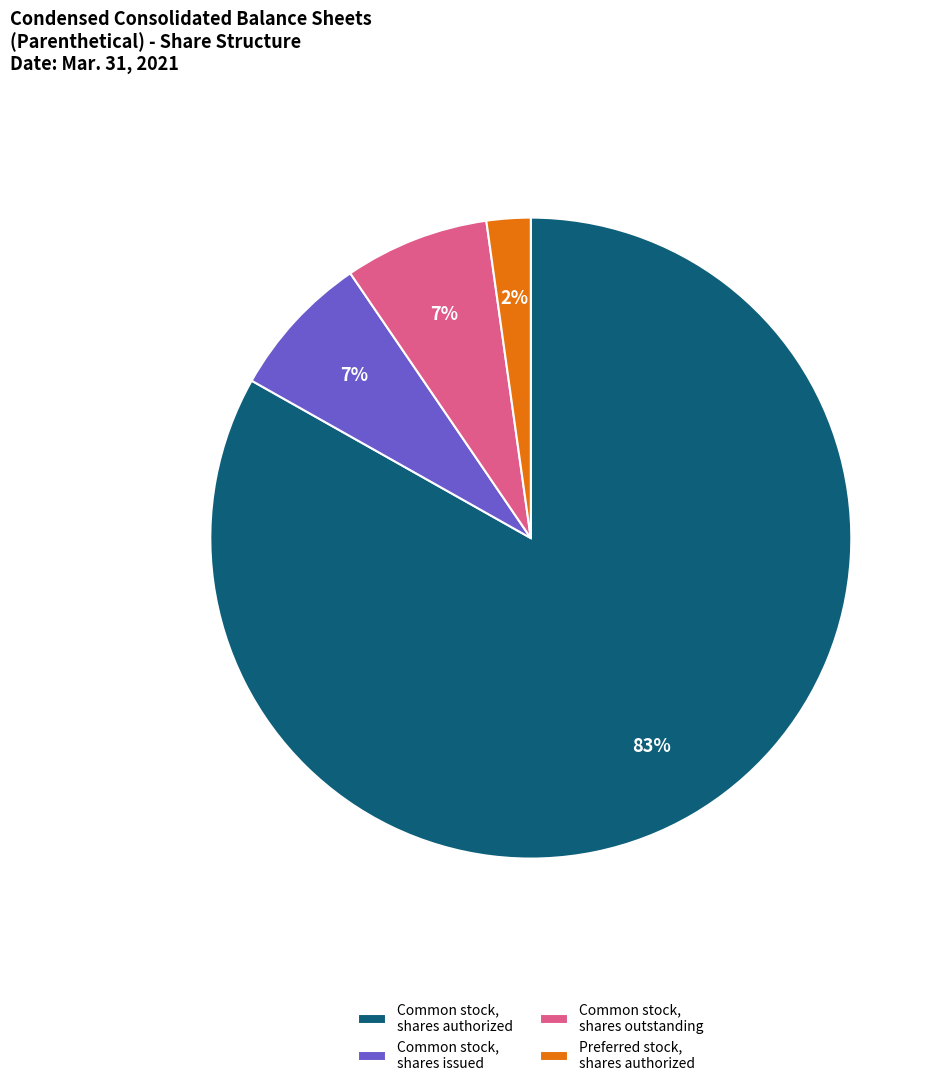

How many slices are in this pie chart?

4